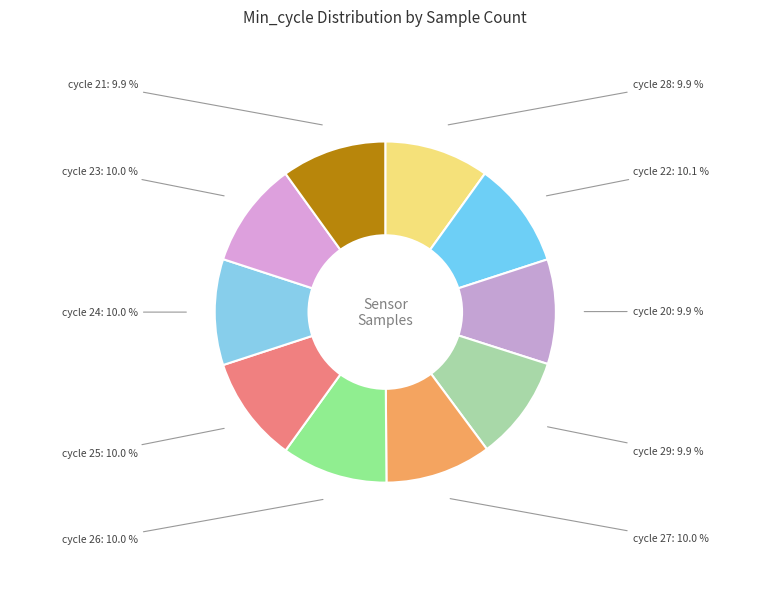

Rank the categories by value from lowest to highest.

29, 20, 28, 21, 23, 24, 25, 26, 27, 22